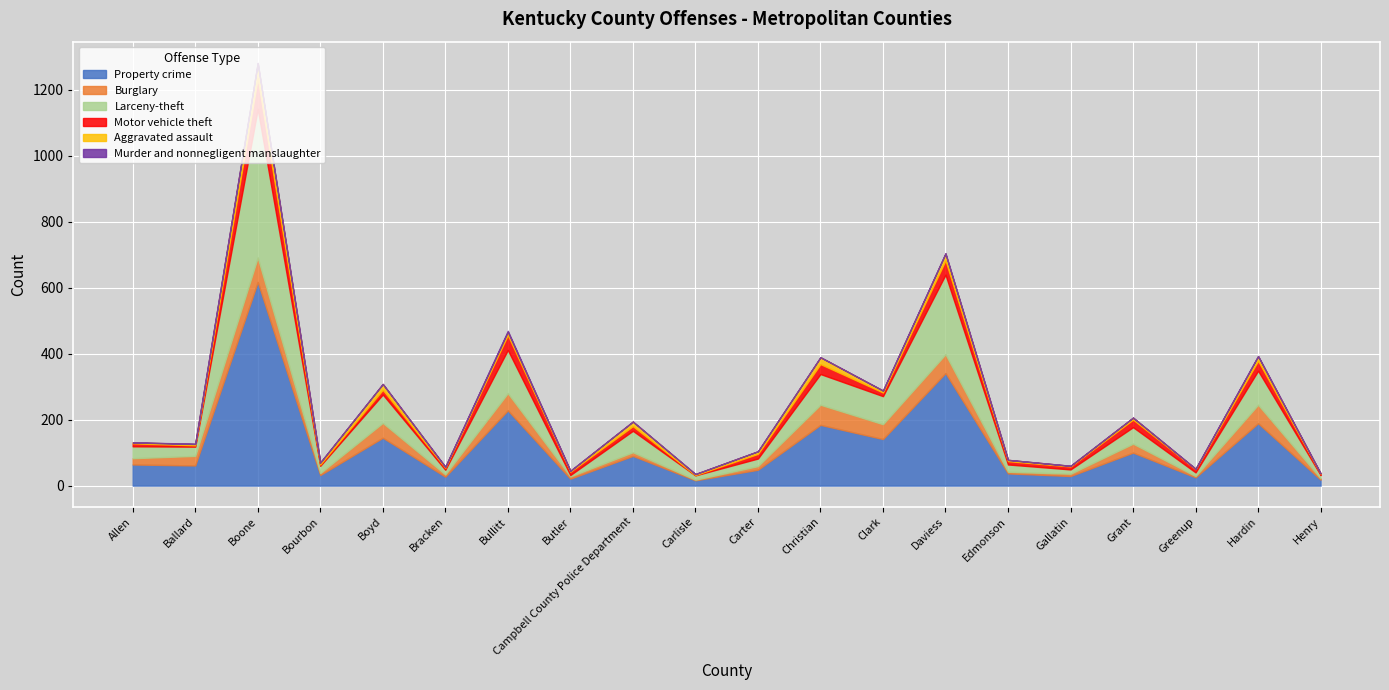

The value of Murder and nonnegligent manslaughter at Grant is -2. True or false?

False